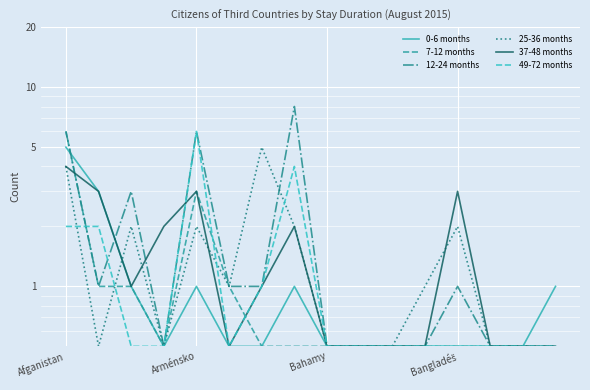

Is the value of 0-6 months at 5 greater than the value of 37-48 months at 13?

No